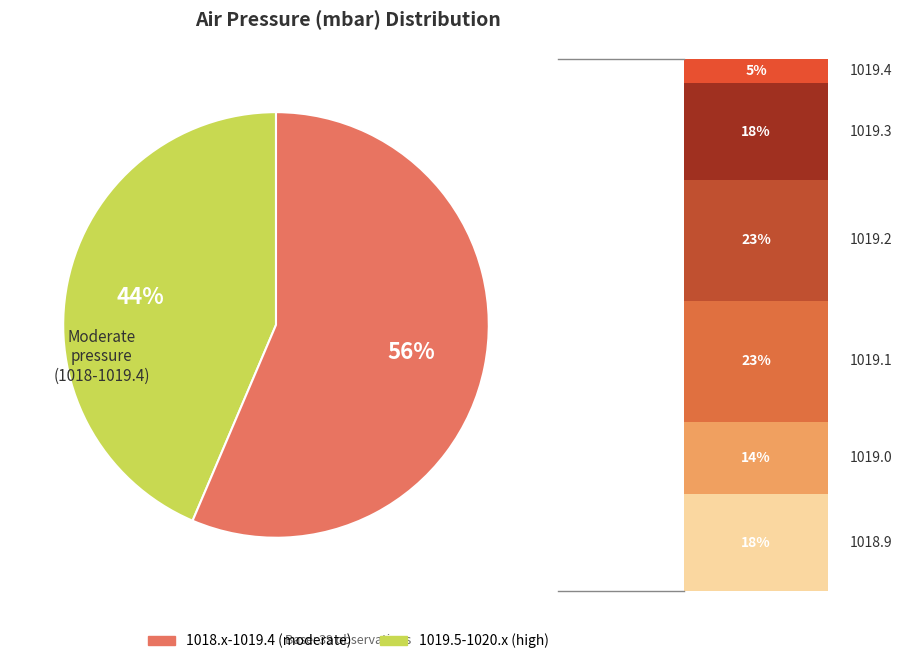

Do 1019.5-1020.x (high) and 1018.x-1019.4 (moderate) together represent more than half of the pie?

Yes